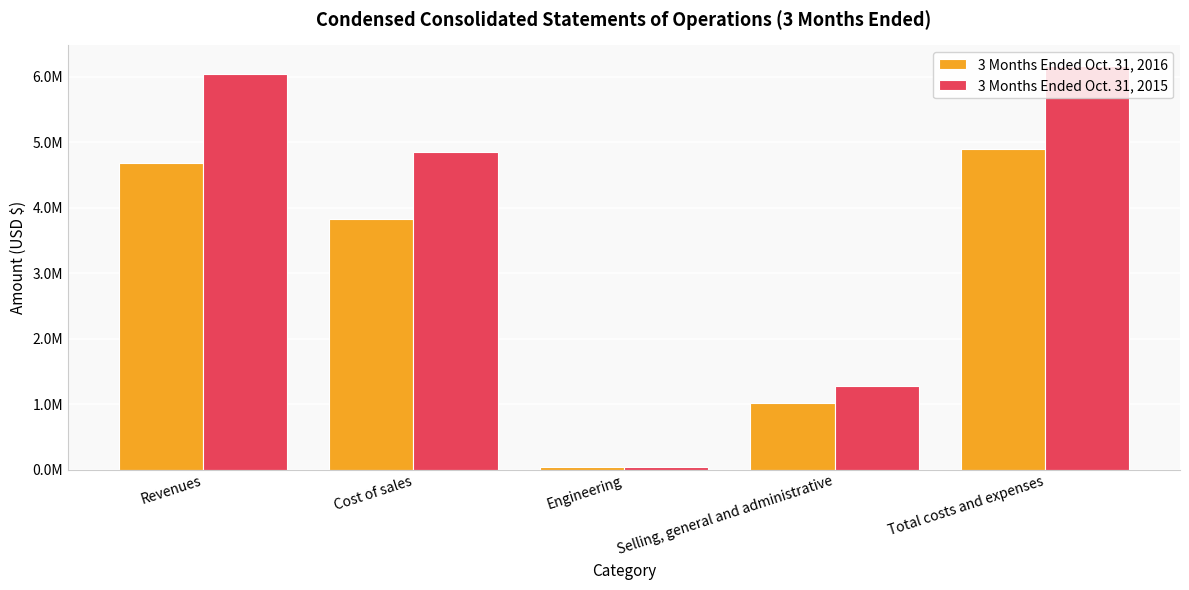

Which series changed the most between Cost of sales and Selling, general and administrative?

3 Months Ended Oct. 31, 2015